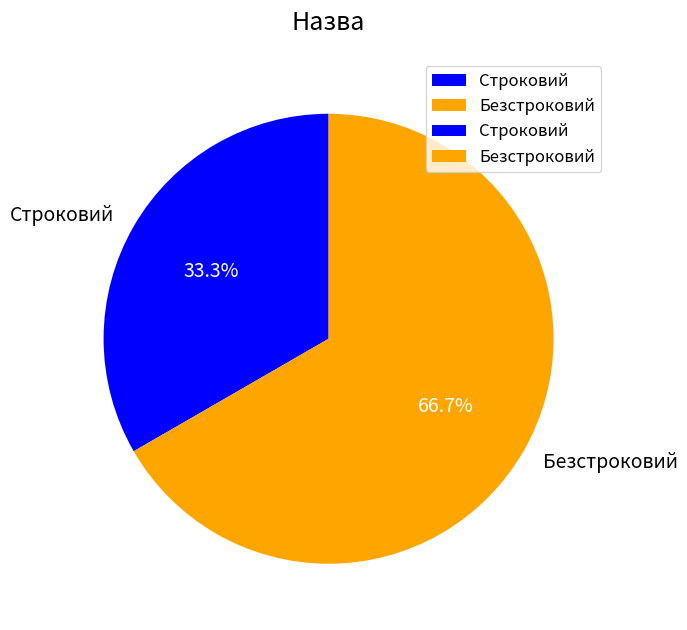

The Строковий slice represents 33% of the pie. True or false?

True